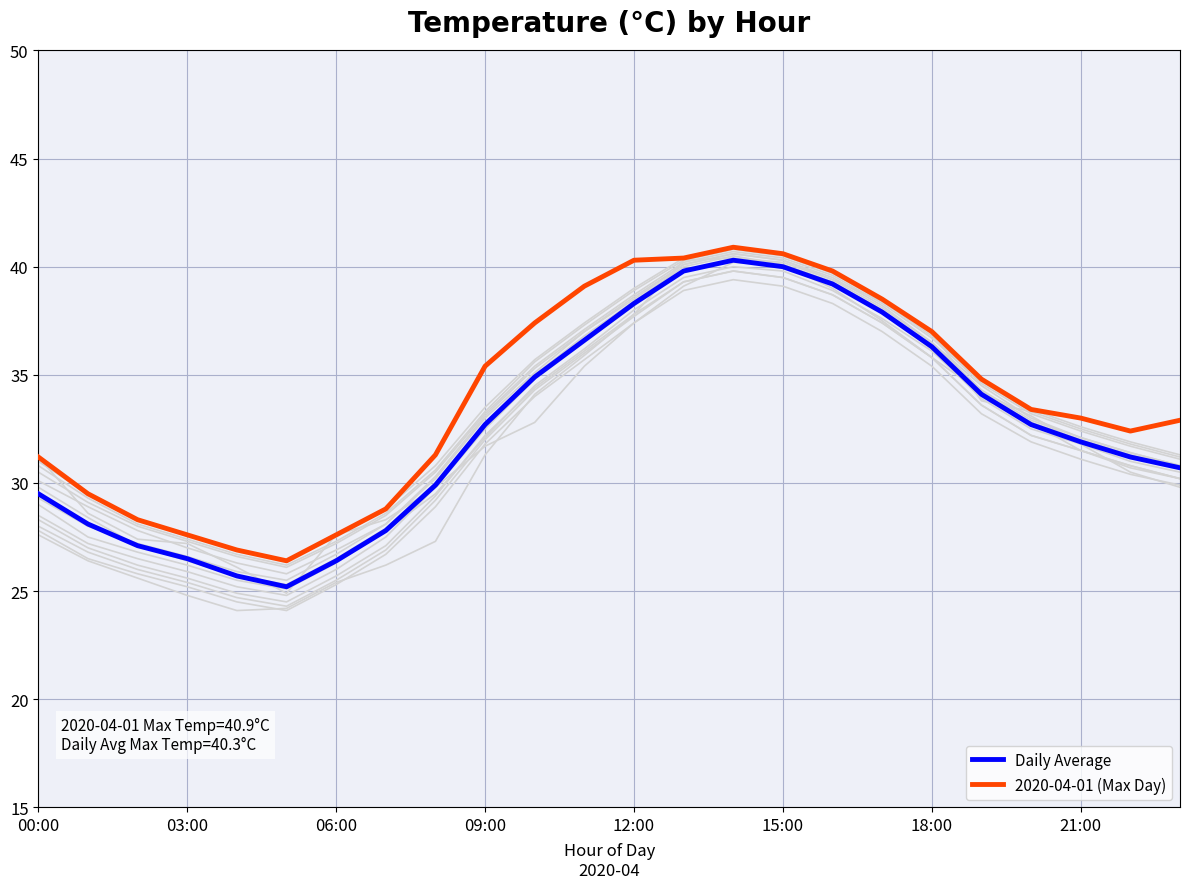

What position from the left is 10?

11